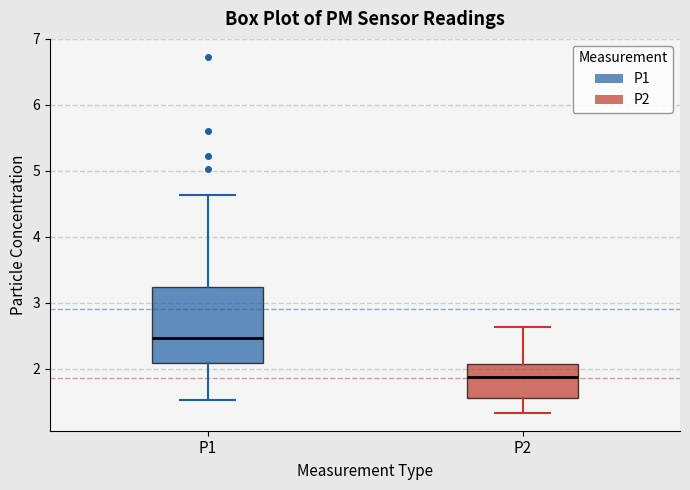

Reading left to right, read every box against the y-axis: the position of its median line, the range the box covers, and the ends of its whiskers. The values are not printed on the chart, so give them approximately, as read against the axis.

P1: median 2.5, box 2.1 to 3.2, whiskers 1.5 to 4.6
P2: median 1.9, box 1.6 to 2.1, whiskers 1.3 to 2.6